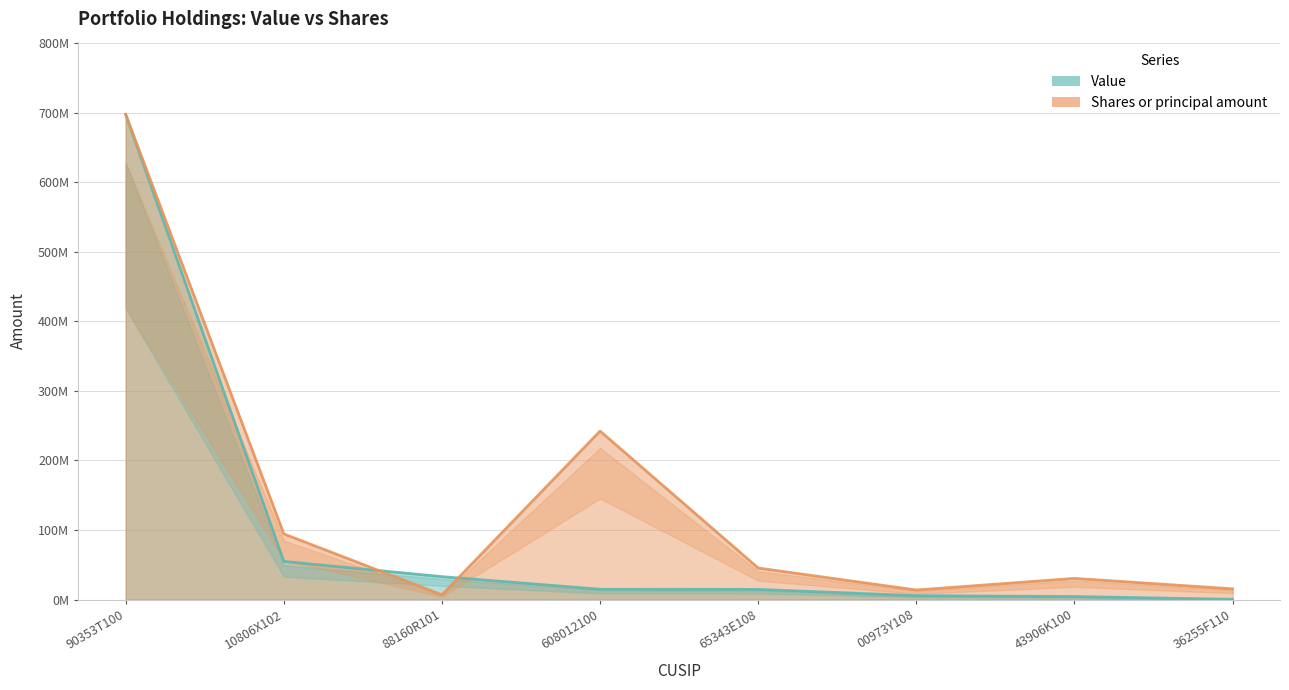

What is the sum of the Shares or principal amount values at 608012100 and 00973Y108?

256064299.8